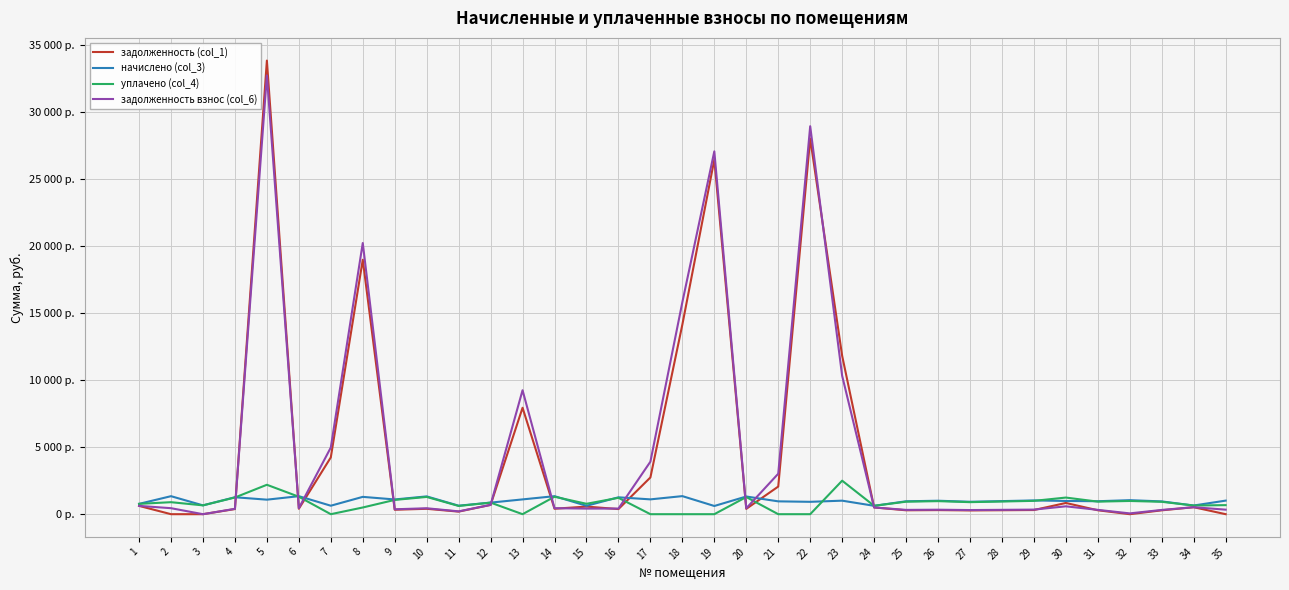

What is the difference between the maximum and minimum values in the задолженность (col_1) series?

33833.1